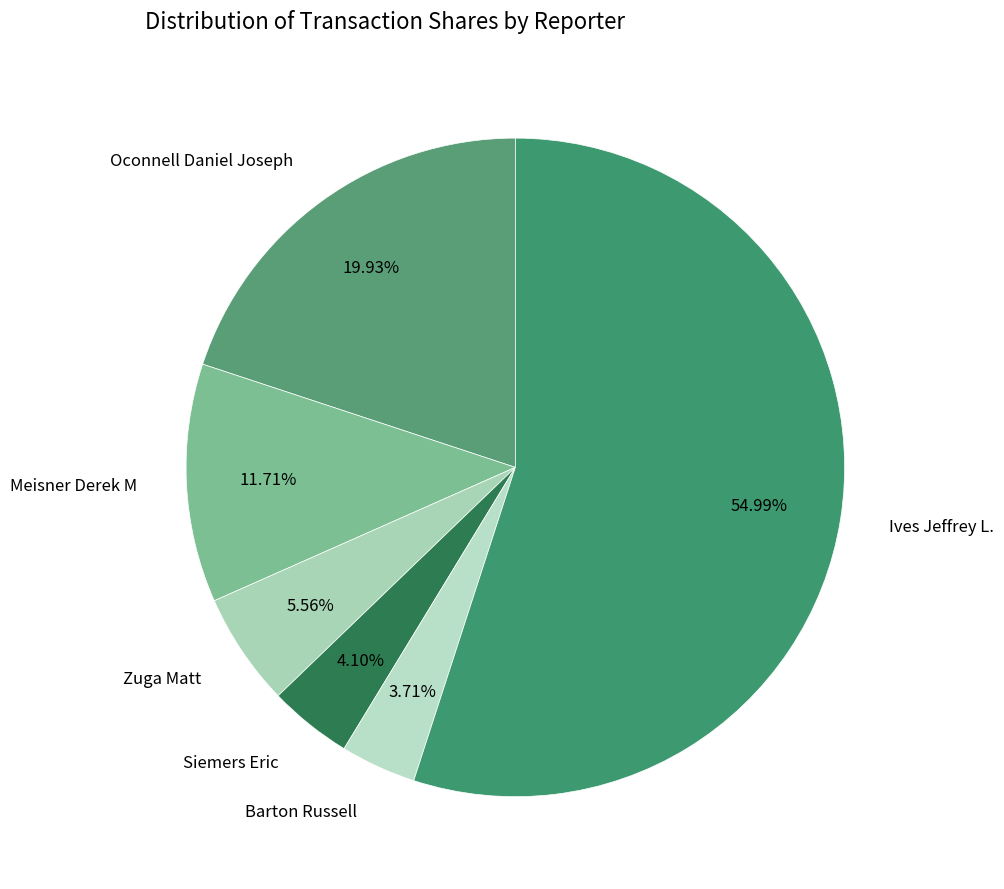

Which slice is the largest?

Ives Jeffrey L.